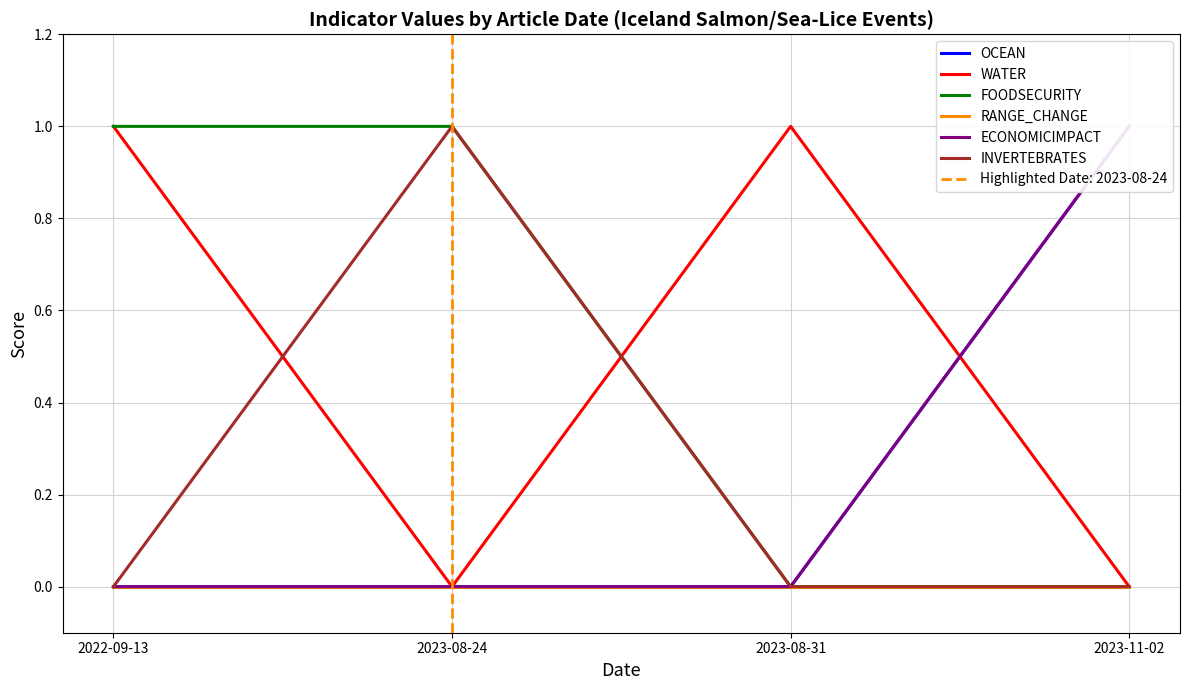

At 2023-11-02, list the series in order from smallest to largest.

WATER, FOODSECURITY, RANGE_CHANGE, INVERTEBRATES, OCEAN, ECONOMICIMPACT